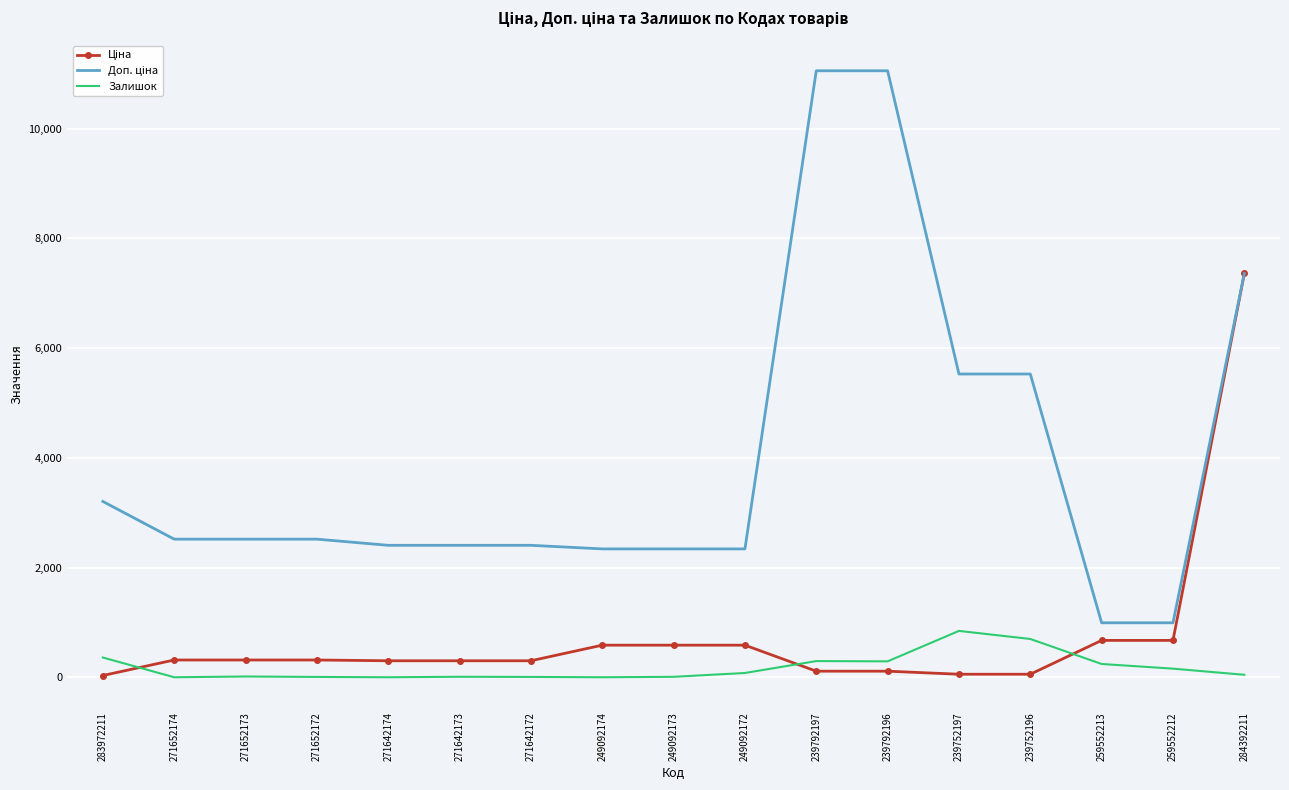

At which category is the sum across all series the highest?

284392211